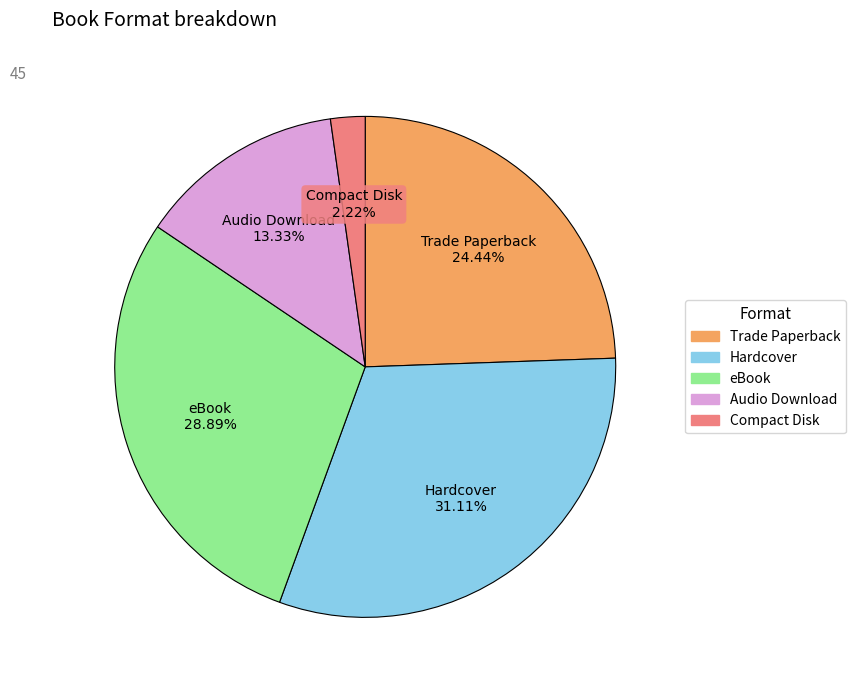

Count the number of slices in the pie.

5